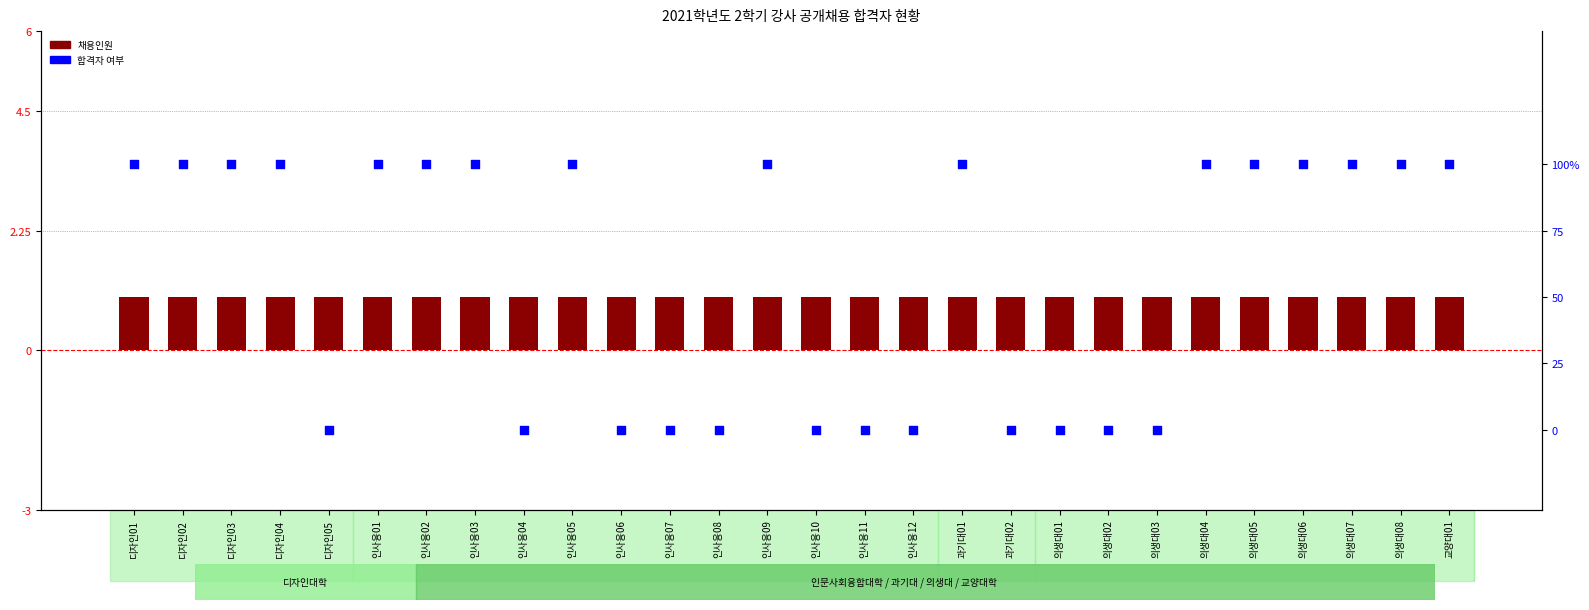

What is the total value across all series at 의생대01?

1